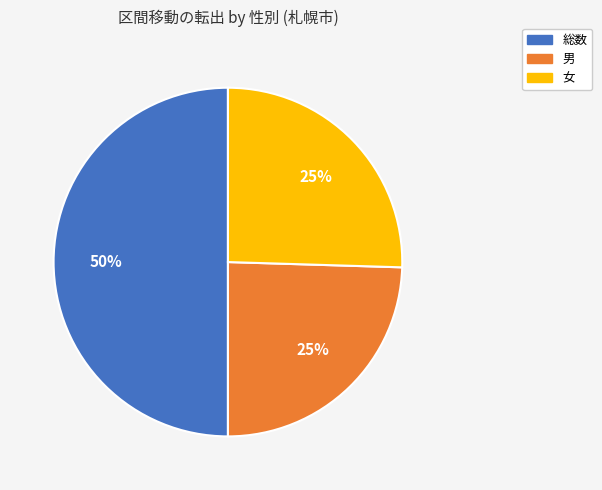

Count the number of slices in the pie.

3